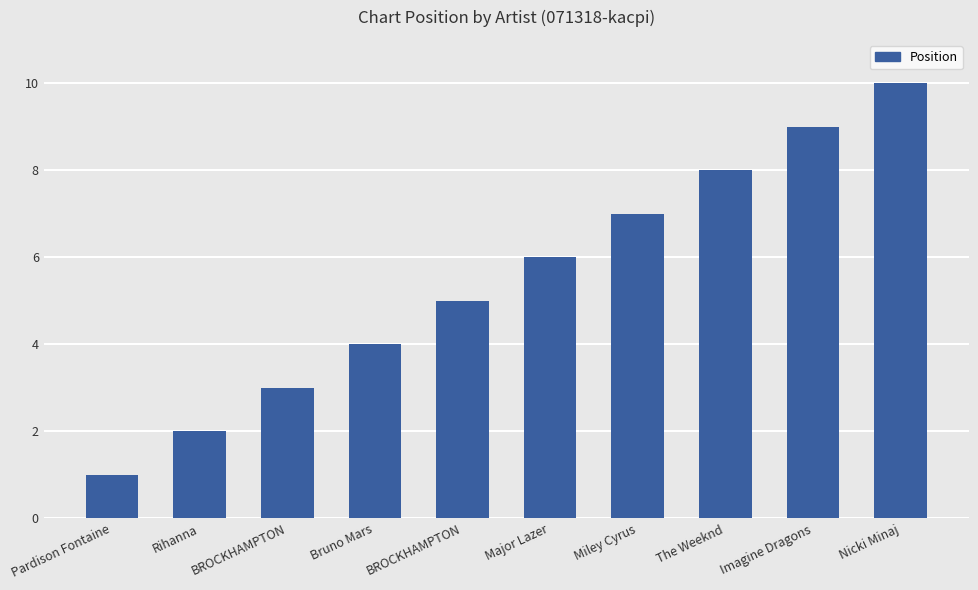

How many series are shown in this chart?

1